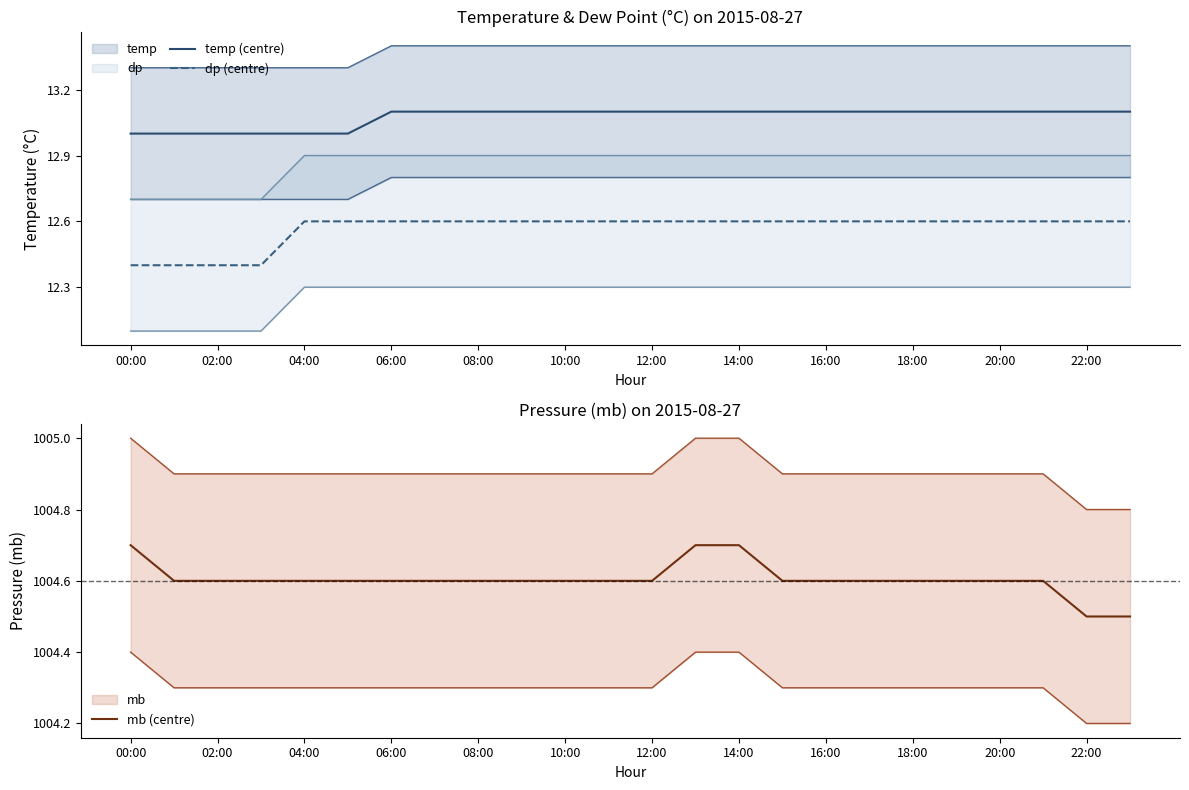

The value of temp (centre) at 08:00 is 4.3. True or false?

False